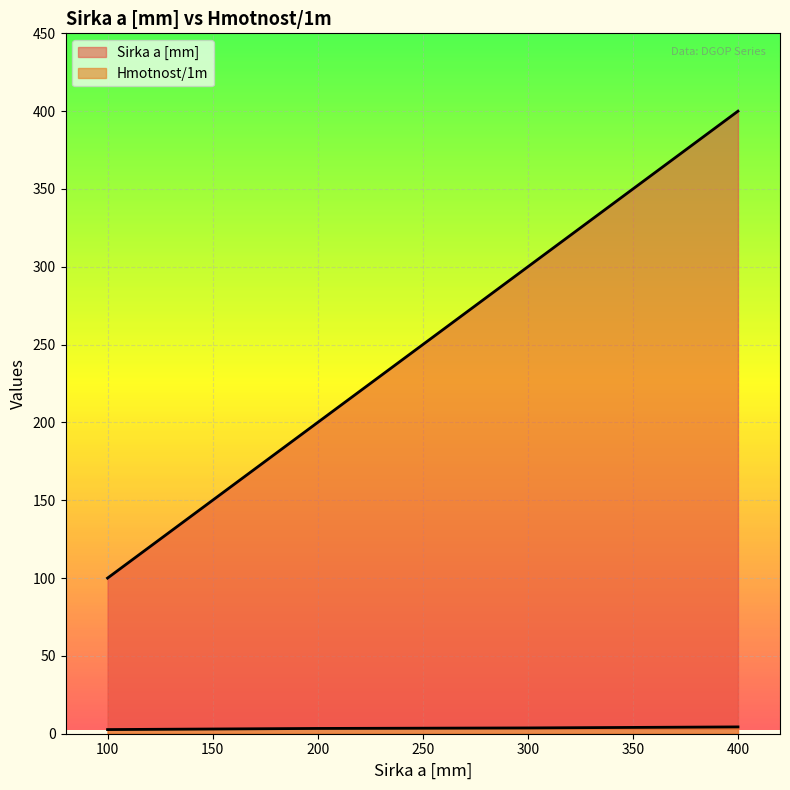

At how many categories does at least one series exceed 46?

4